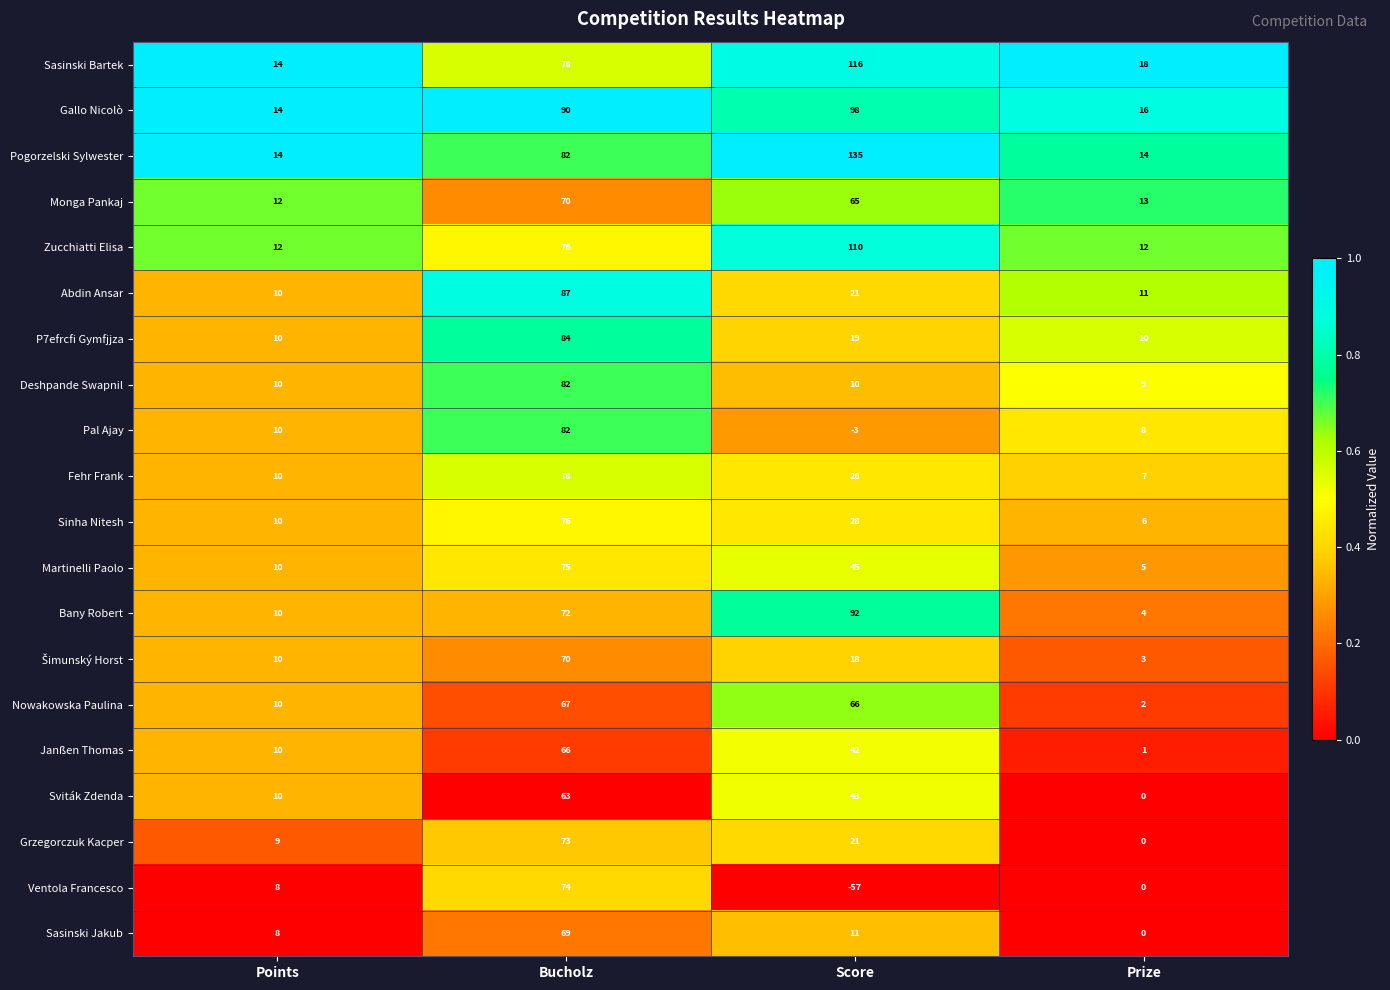

At which category is the sum across all series the highest?

Bucholz